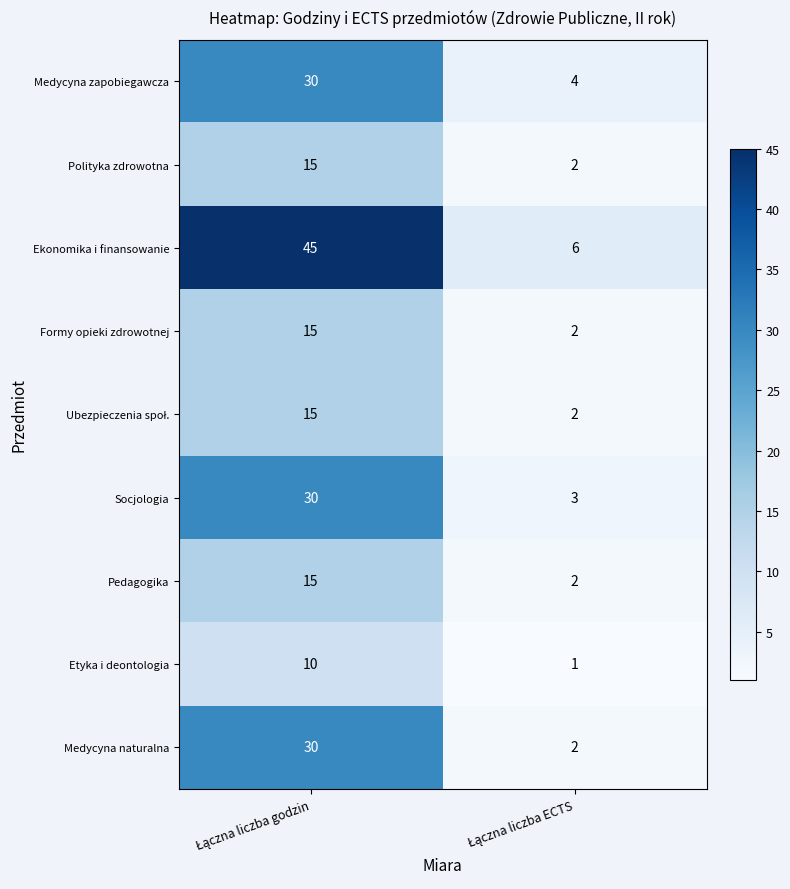

What is the sum of all Pedagogika values?

17